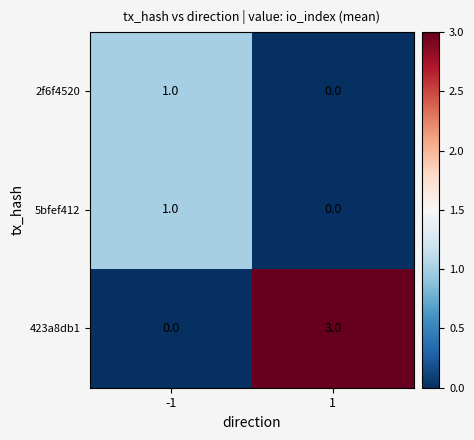

Is the value of 5bfef412 at 1 greater than the value of 423a8db1 at 1?

No